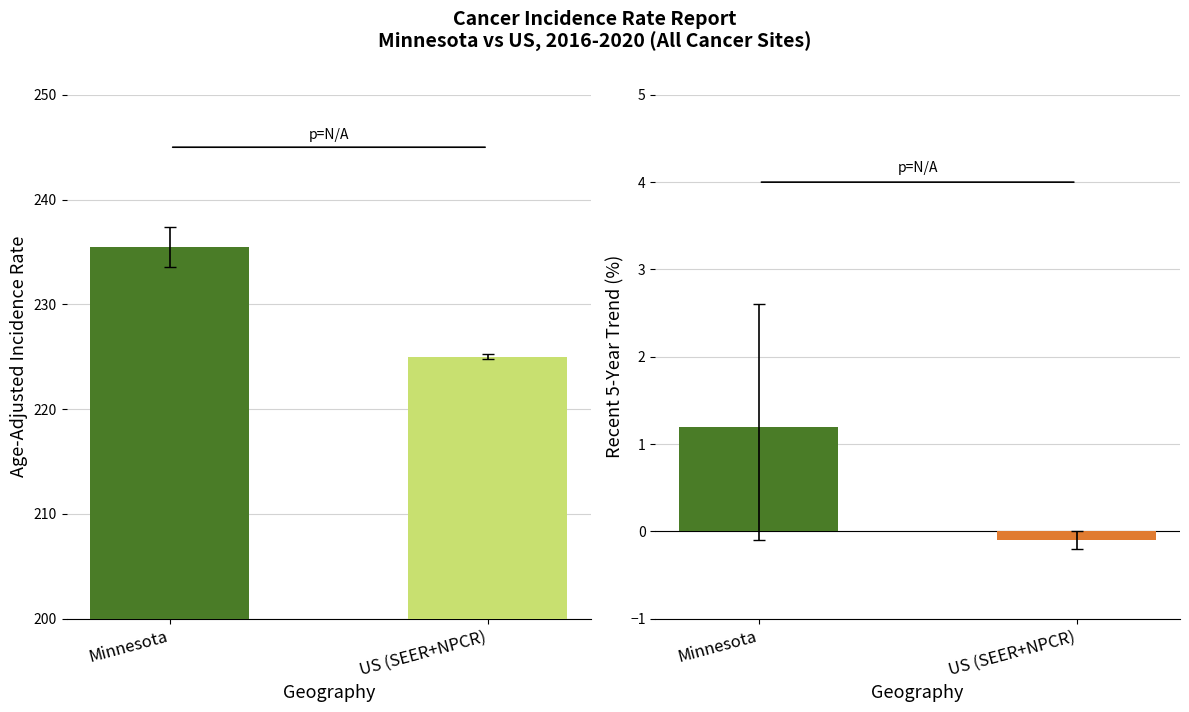

Which series has the largest total across all categories?

Age-Adjusted Incidence Rate